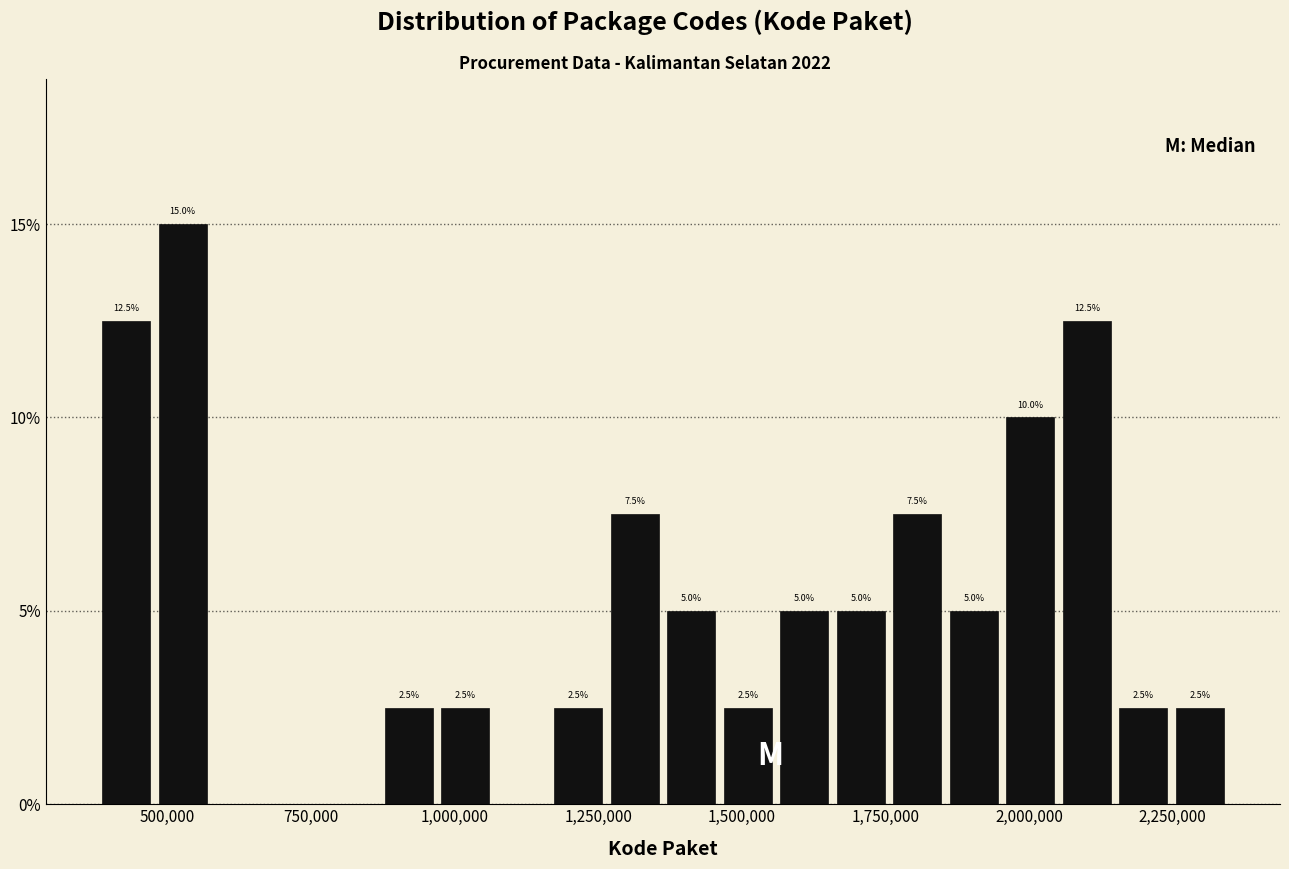

Around what value on the x-axis is the tallest bar? Give the approximate position of its centre, as read against the axis.

550000